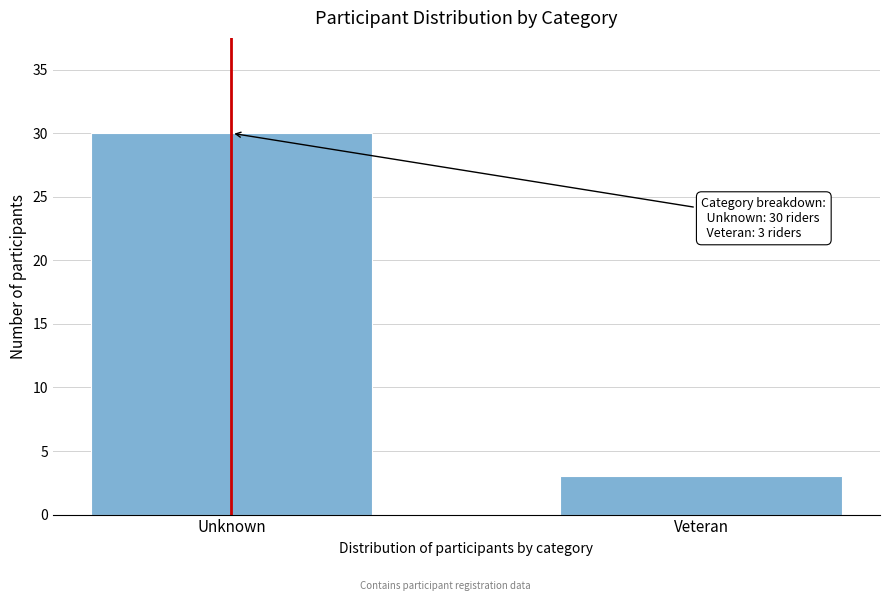

Reading left to right, extract all data points from this chart.

30	3